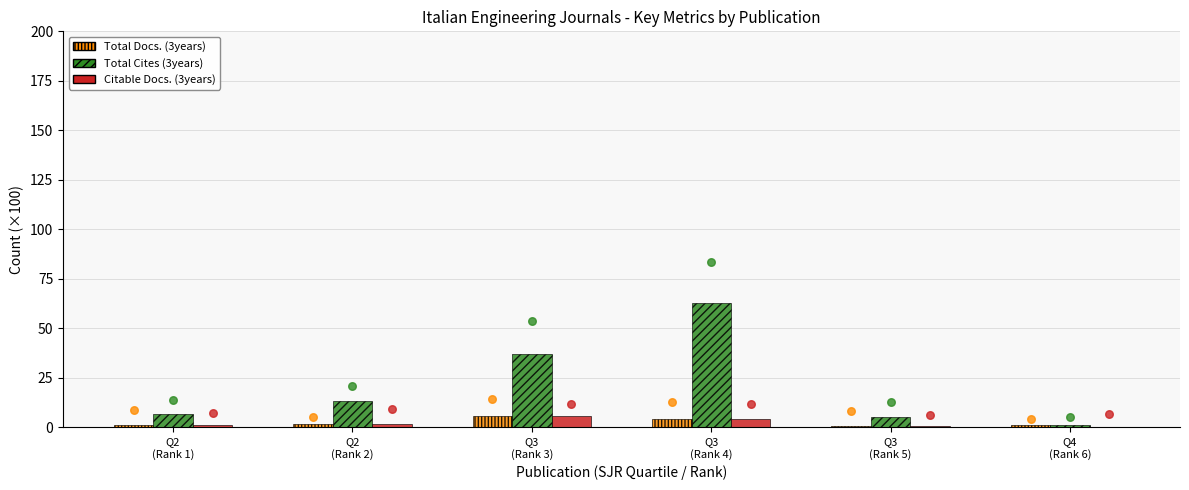

Which series contains the highest Y value?

Total Cites (3years)